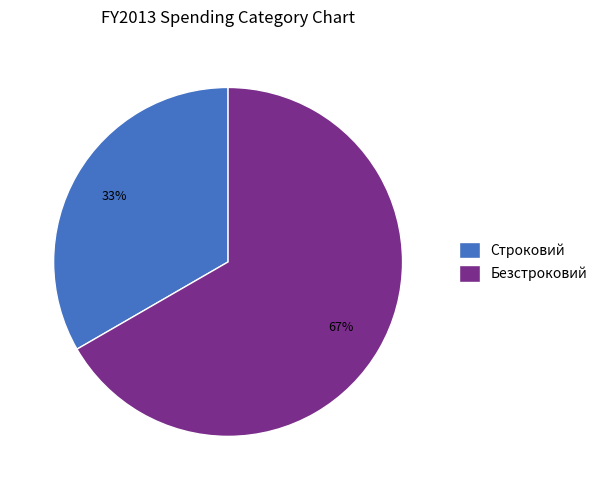

Rank the categories by value from lowest to highest.

Строковий, Безстроковий